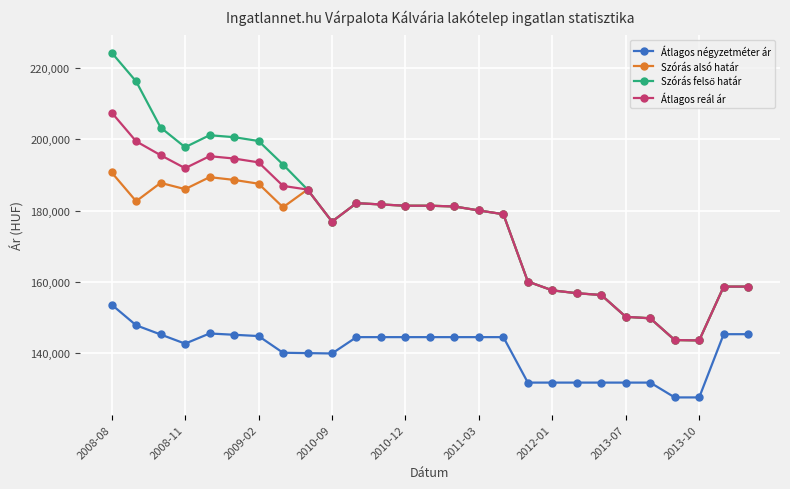

At how many categories does at least one series exceed 175706?

17